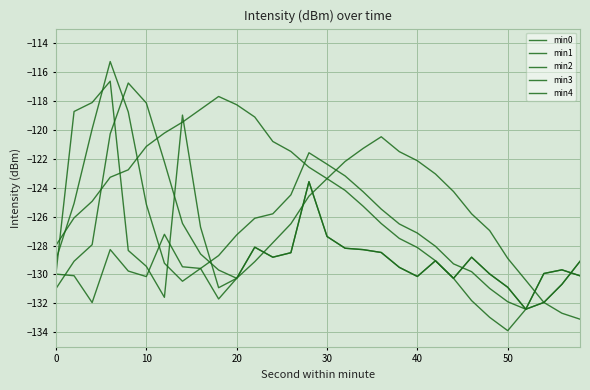

What is the difference between the maximum and second lowest values in the min2 series?

16.7